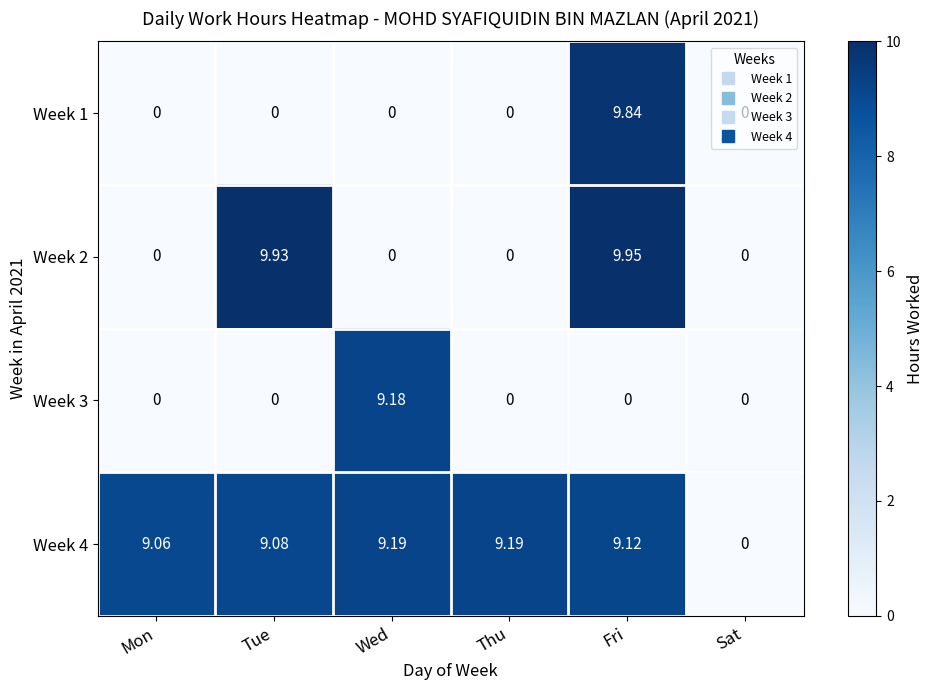

Is the value of Week 2 at Tue greater than the value of Week 1 at Fri?

Yes